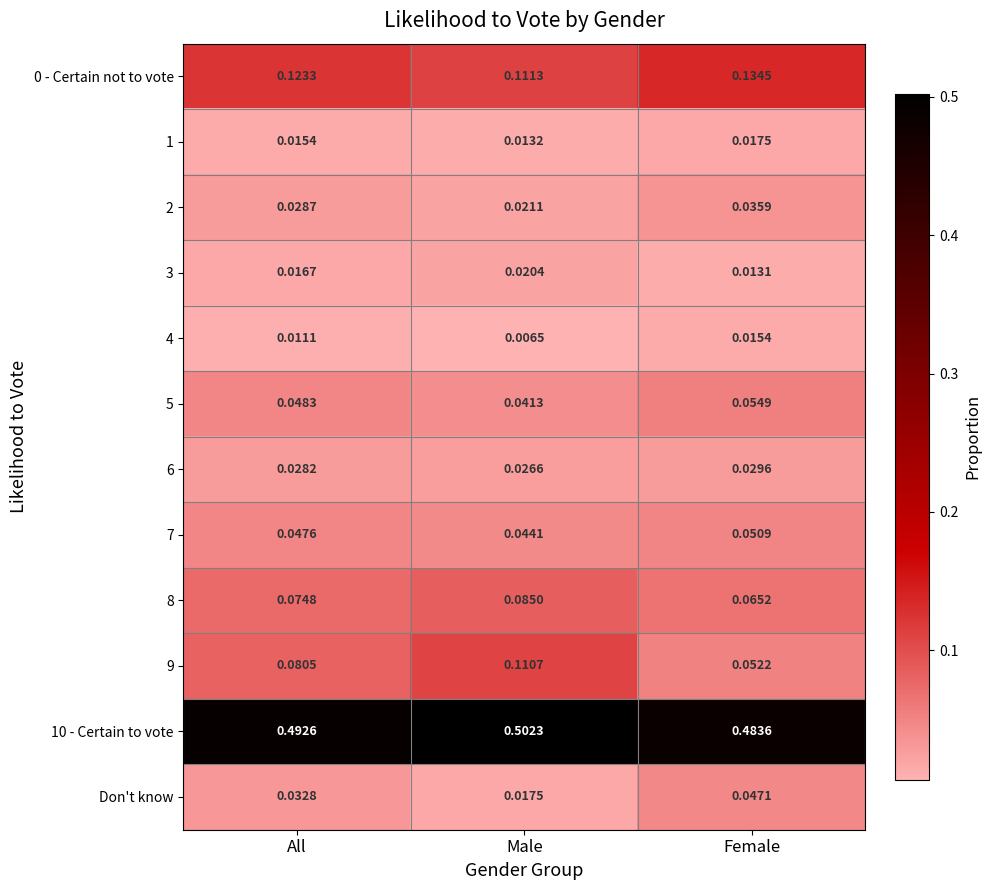

At which label is Don't know closest to 0?

Male